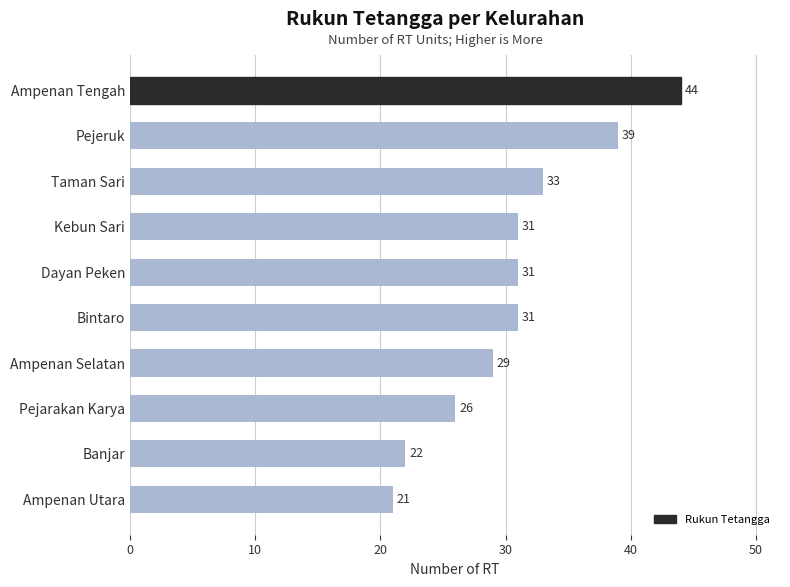

The value at Ampenan Tengah is 63. True or false?

False